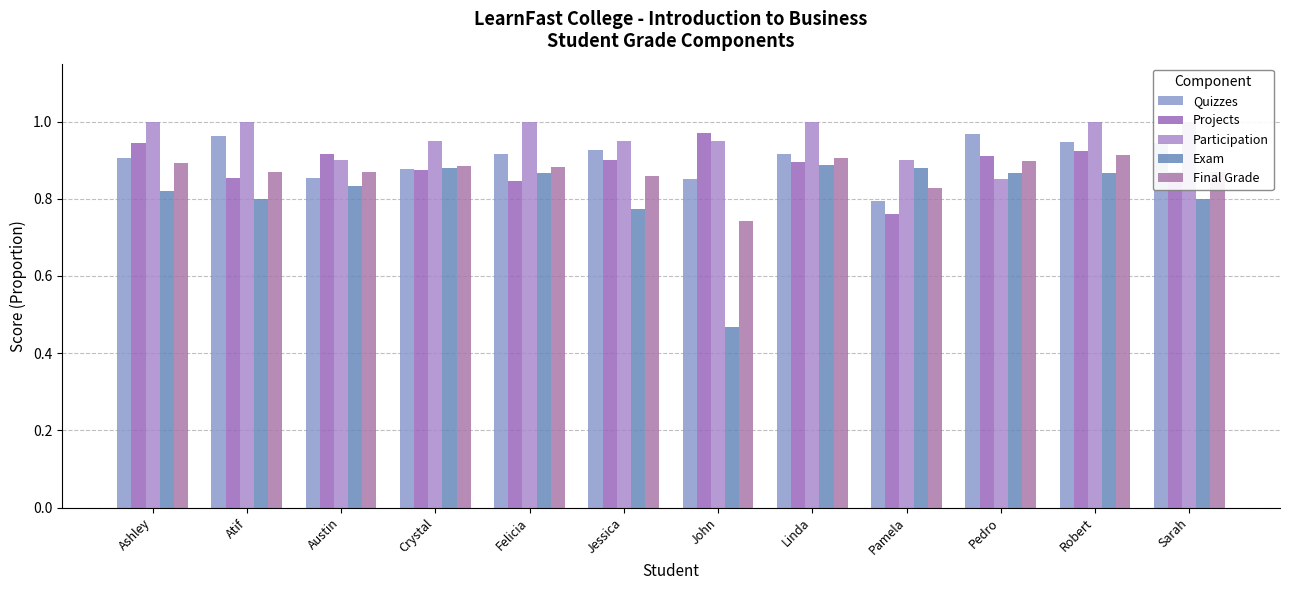

What are all the series names shown in the legend?

Quizzes, Projects, Participation, Exam, Final Grade